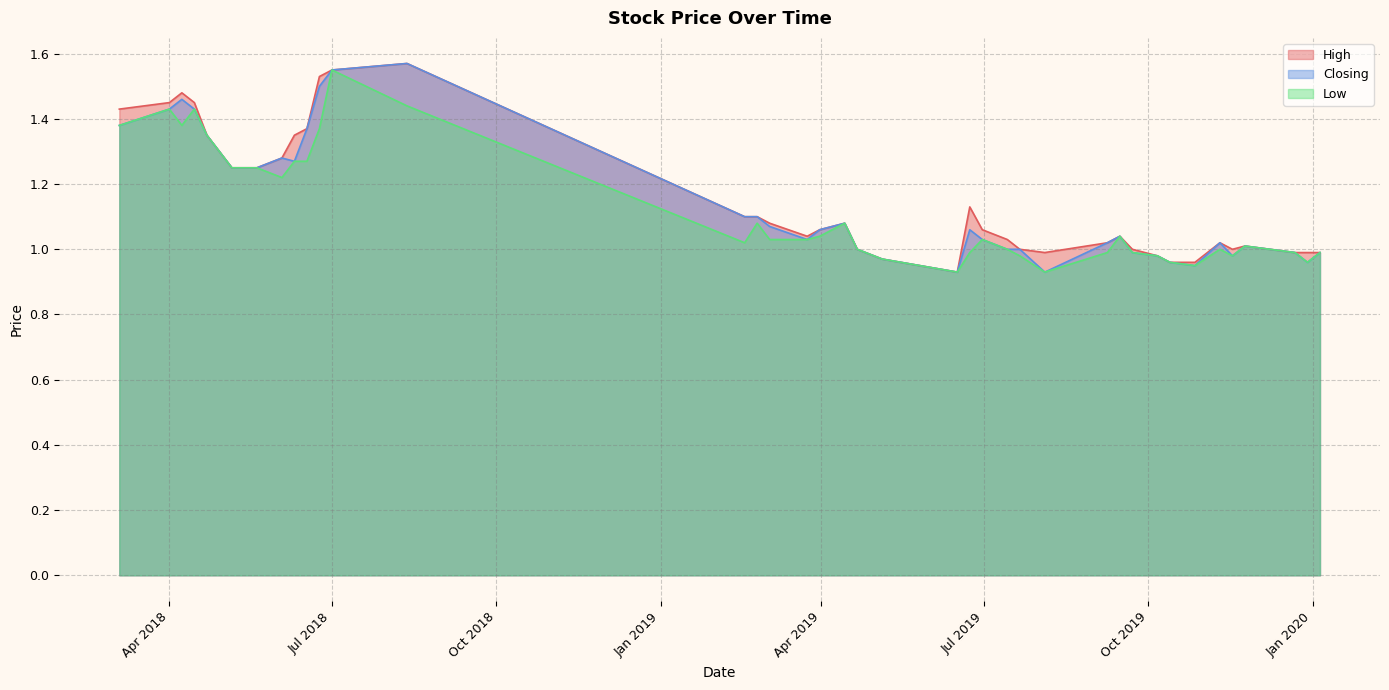

At how many categories does at least one series exceed 1?

27